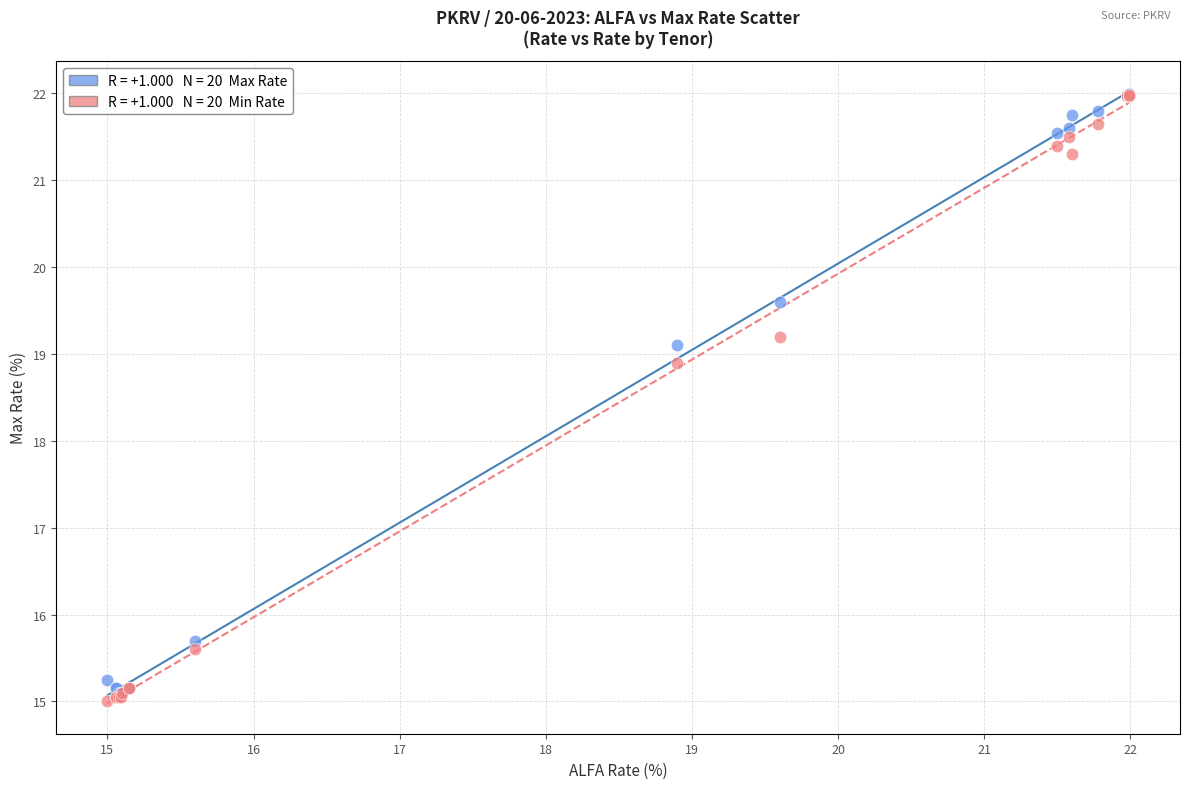

Across all series, what Y value is closest to 18?

18.9